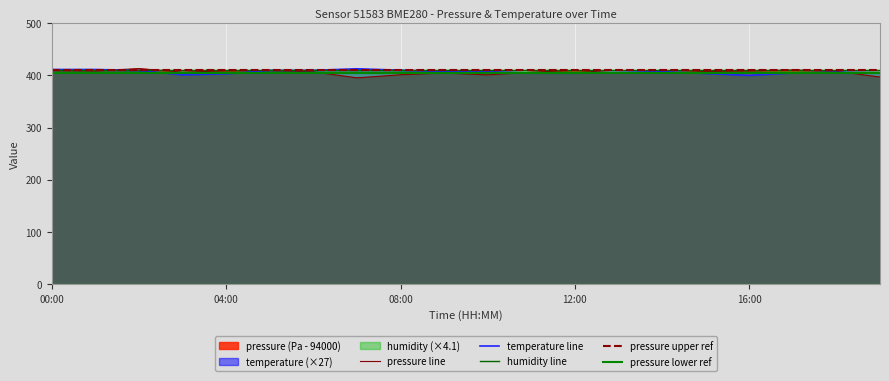

Is the value of temperature at 09:00 greater than the value of pressure at 03:00?

Yes